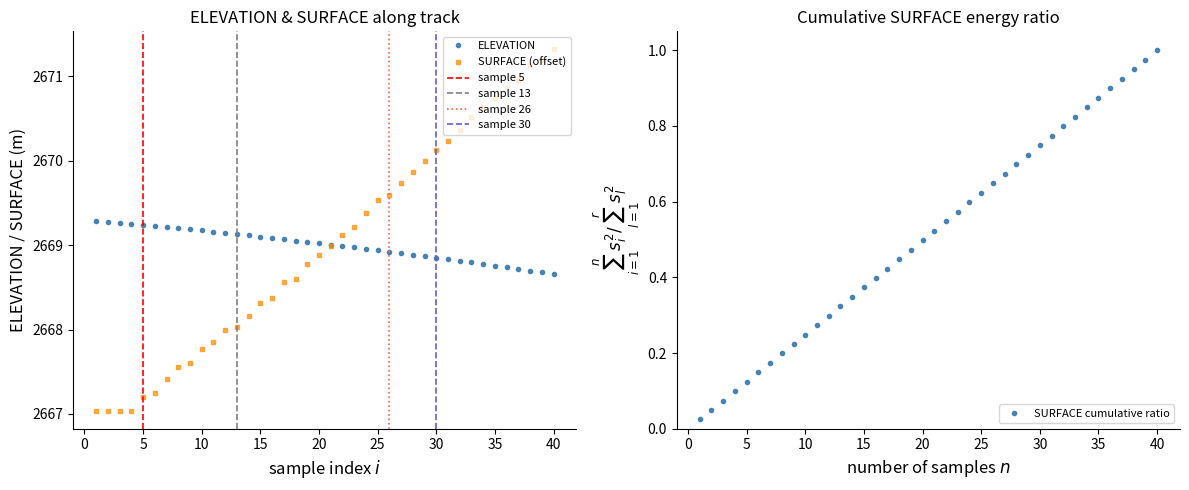

What is the maximum value for SURFACE (offset)?

2671.3